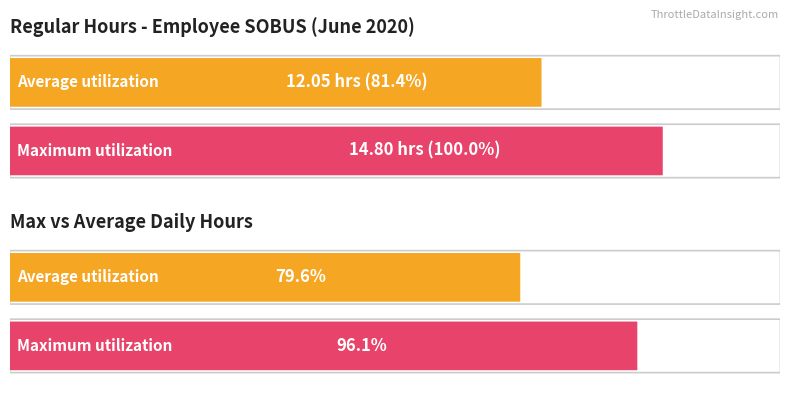

What is the maximum value shown in the chart?

14.8